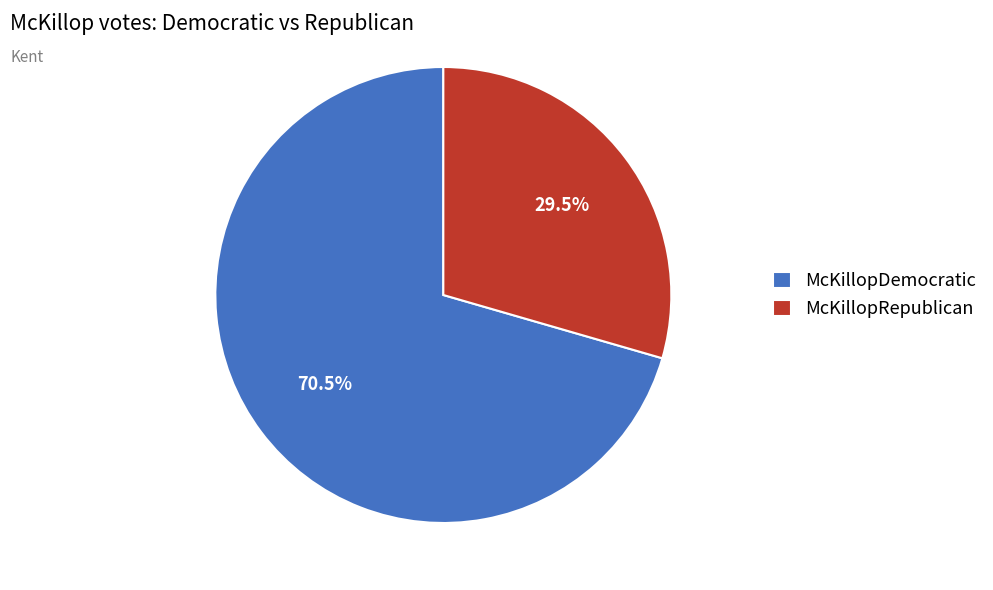

What is the total percentage of McKillopRepublican and McKillopDemocratic?

100.0%